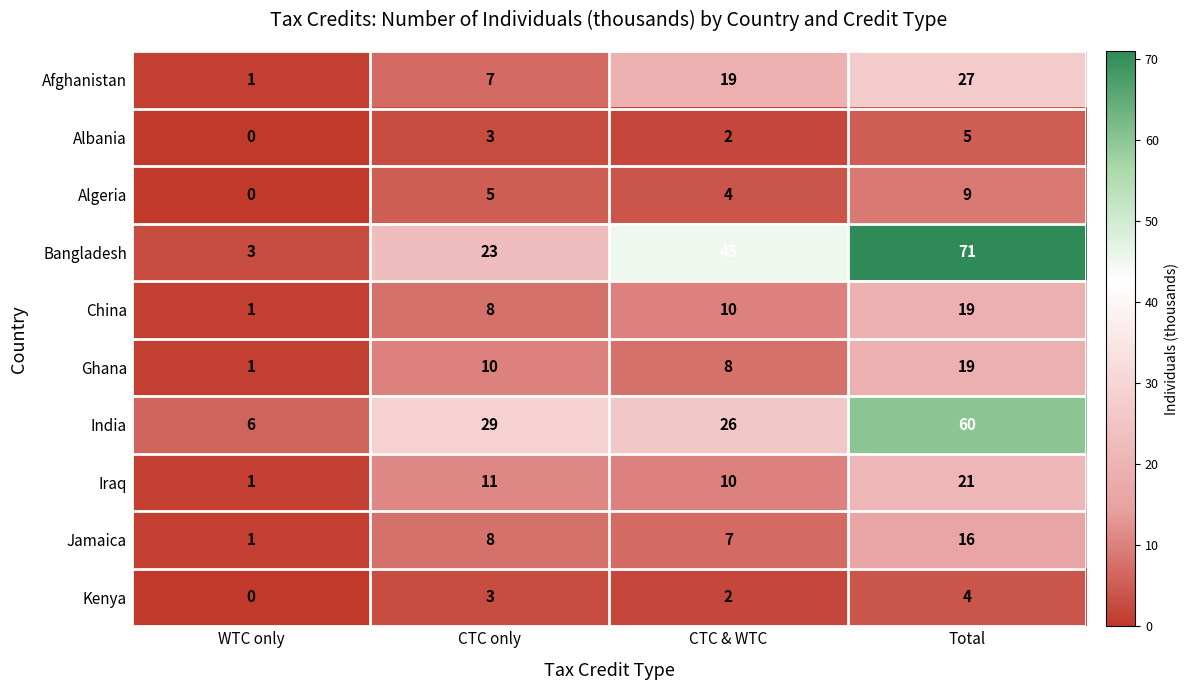

Which series has the largest range (max minus min)?

Bangladesh